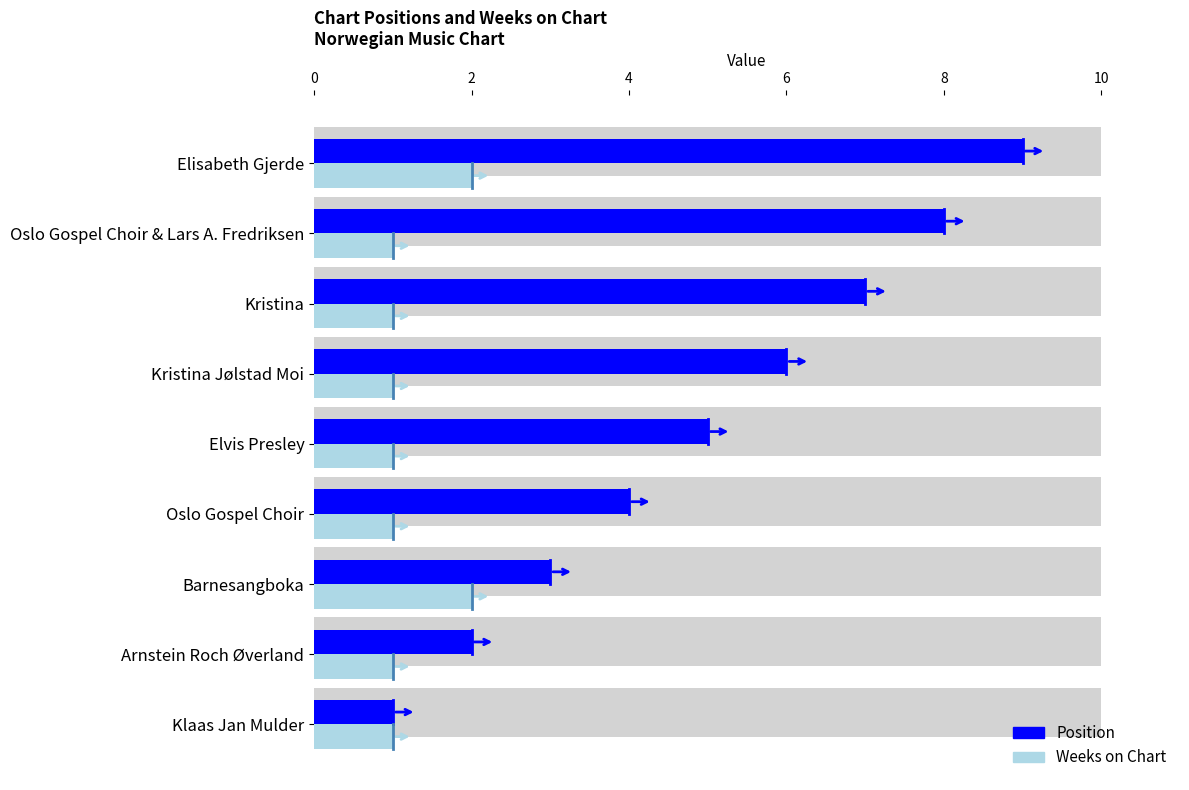

Which series changed the most between Klaas Jan Mulder and Oslo Gospel Choir & Lars A. Fredriksen?

Position